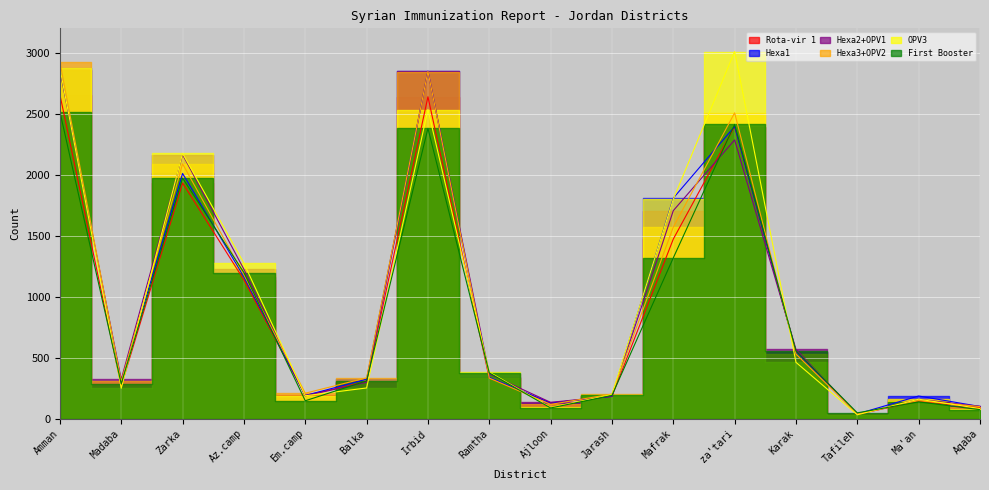

What is the difference between the maximum and second lowest values in the Hexa2+OPV1 series?

2757